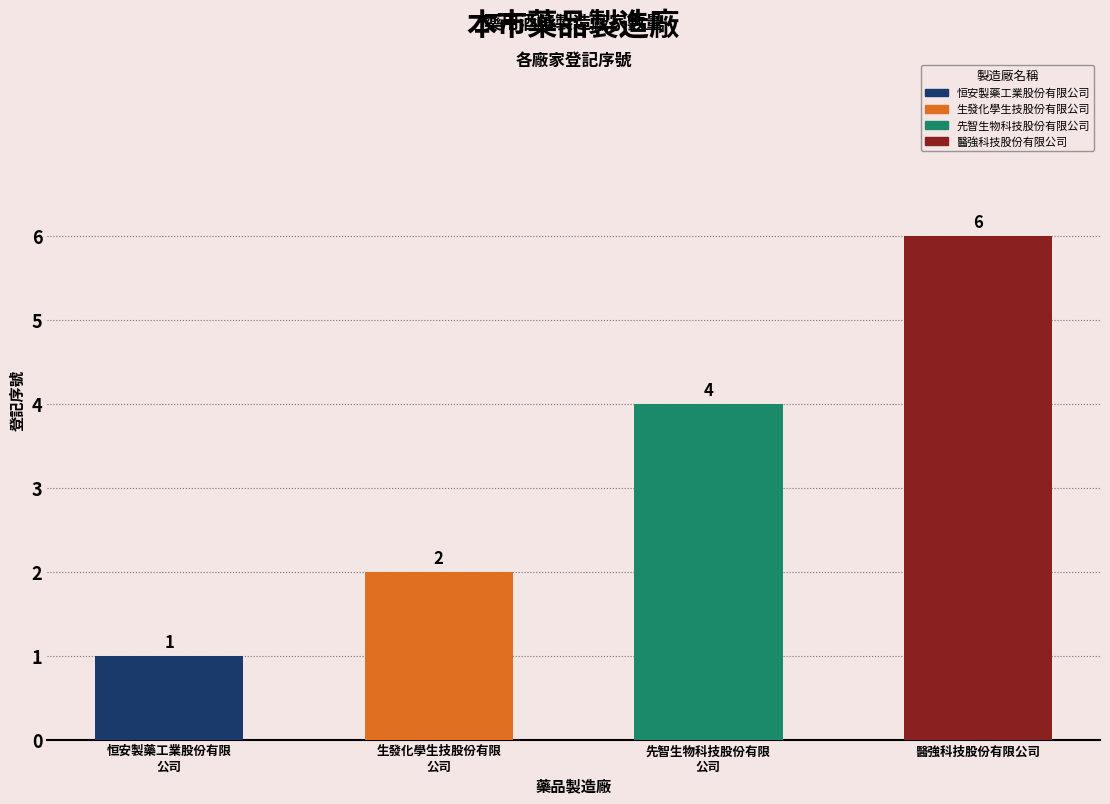

Reading right to left, extract all data points from this chart.

6	4	2	1